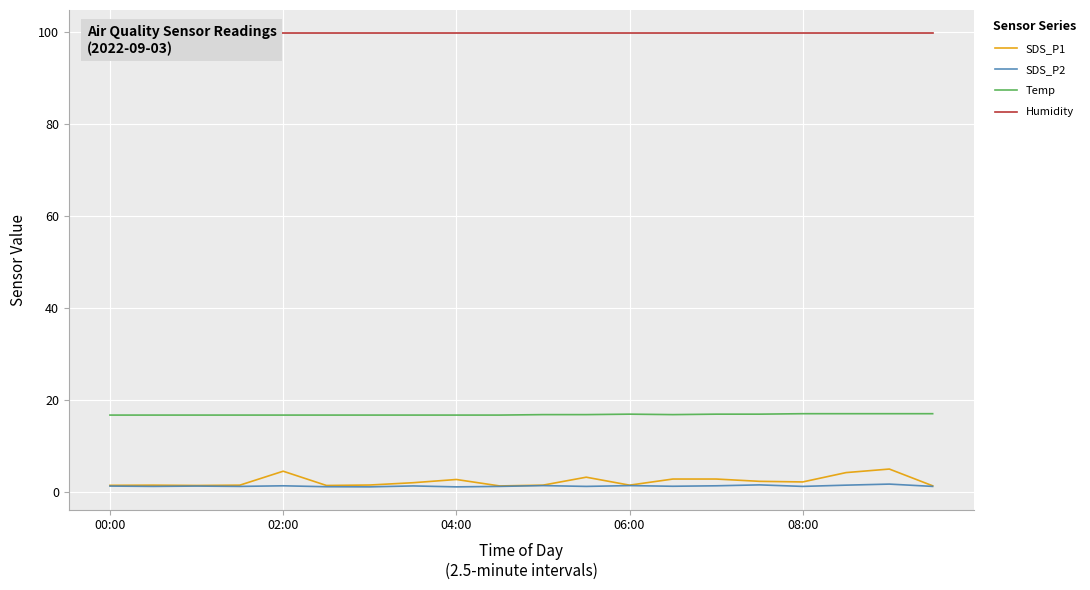

True or false: SDS_P1 has a value of 1.6 at 06:00.

True